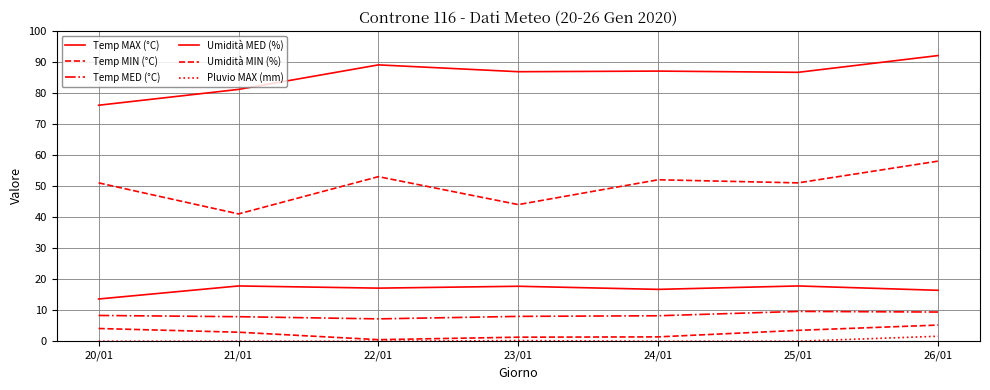

What is the sum of the Umidità MED (%) values at 25/01 and 24/01?

173.6